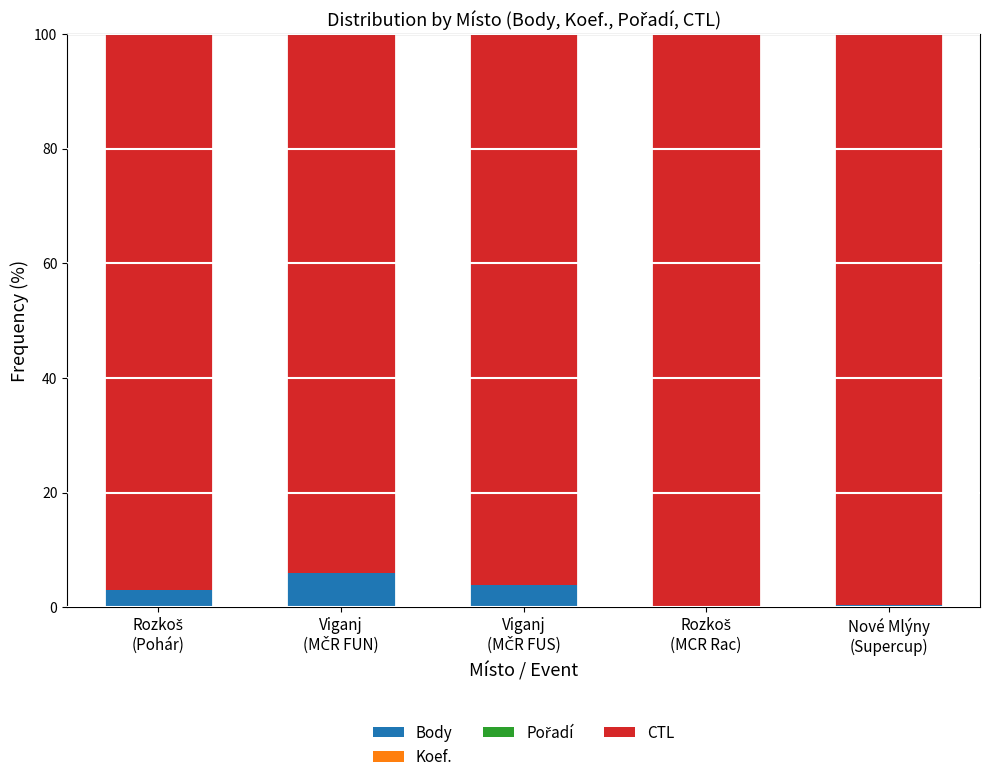

What is the sum of all Body values?

13.4